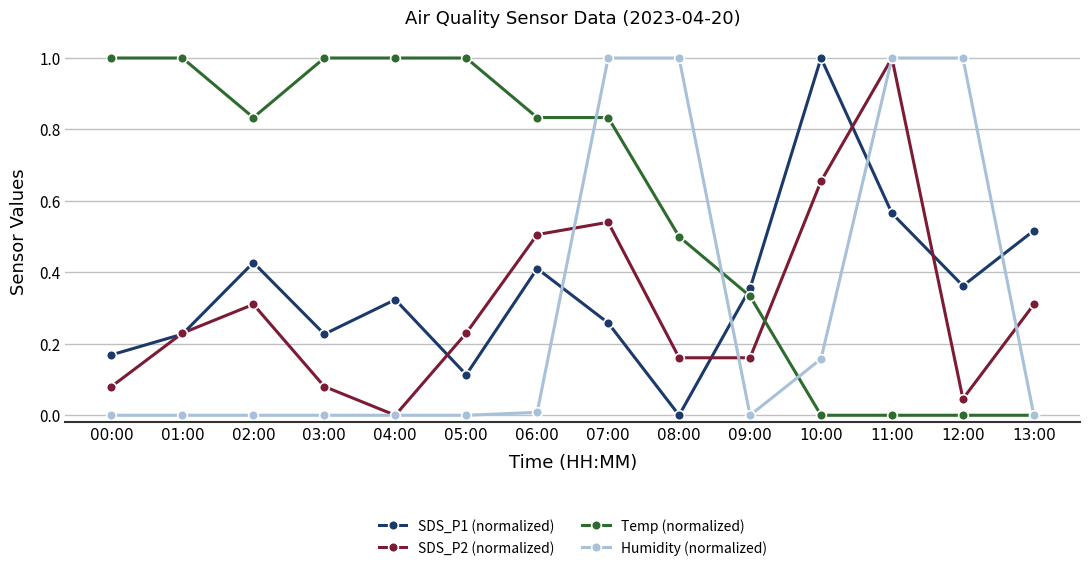

Rank the series at 12:00 from lowest to highest value.

Temp (normalized), SDS_P2 (normalized), SDS_P1 (normalized), Humidity (normalized)